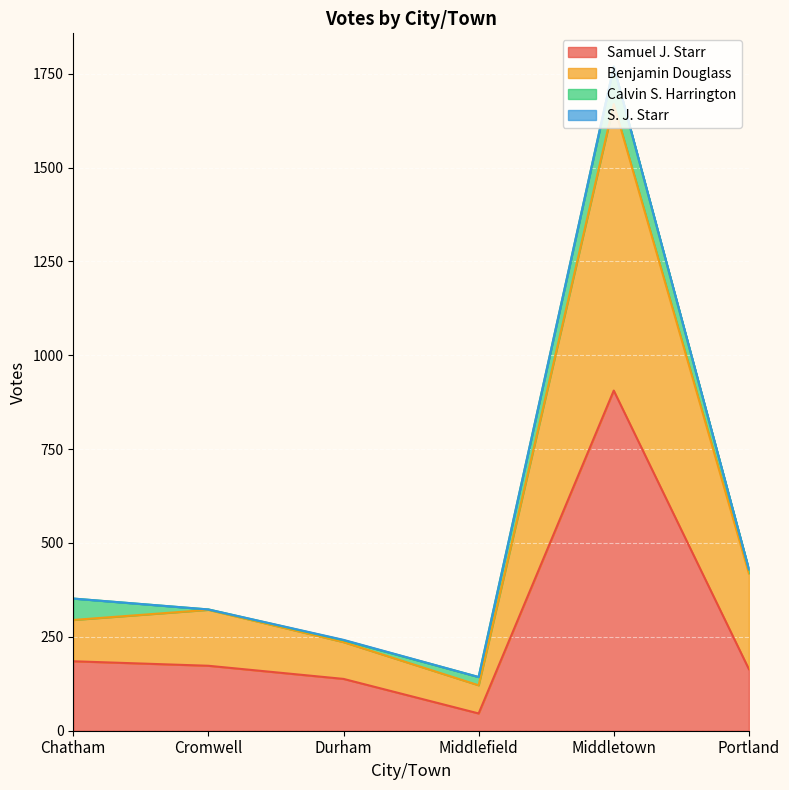

Between Durham and Middletown, which is larger?

Middletown